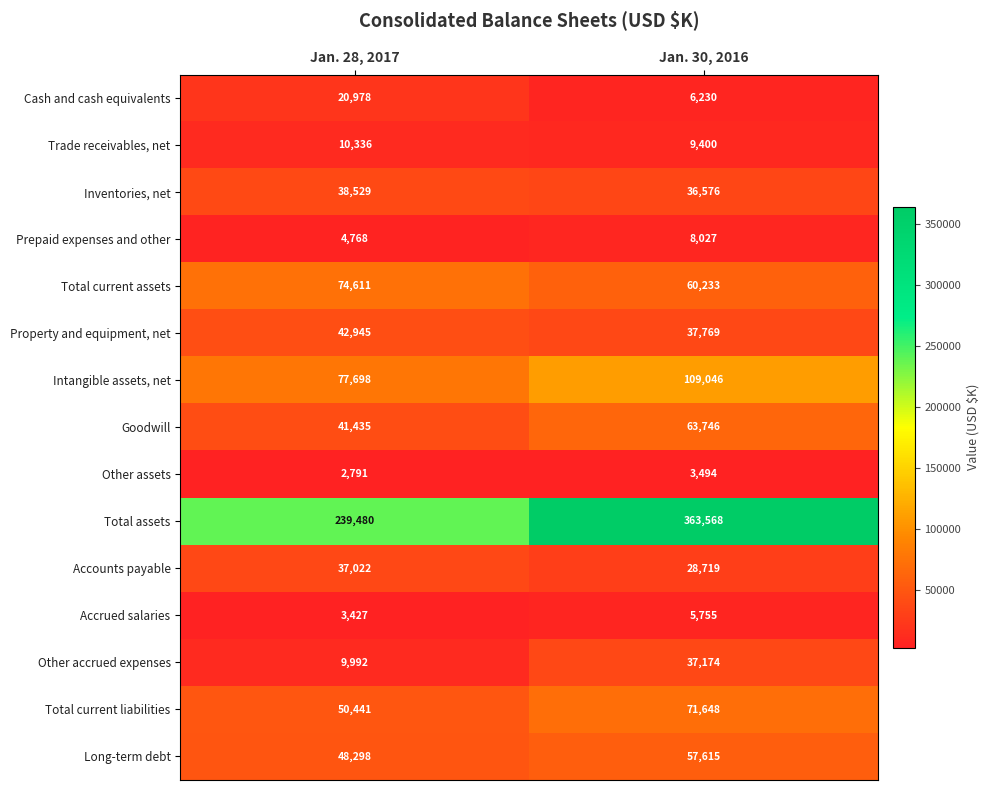

What is the sum of the Accrued salaries values at Jan. 28, 2017 and Jan. 30, 2016?

9182